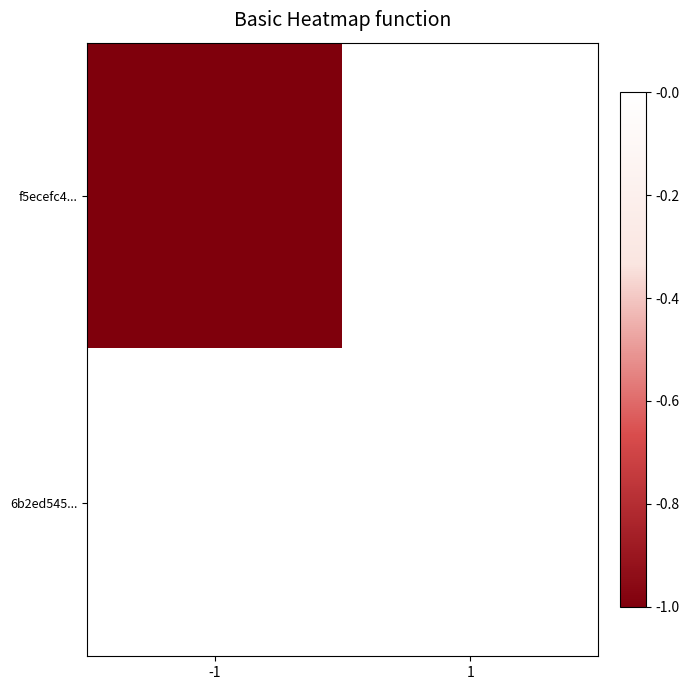

At how many categories does at least one series exceed 0?

1